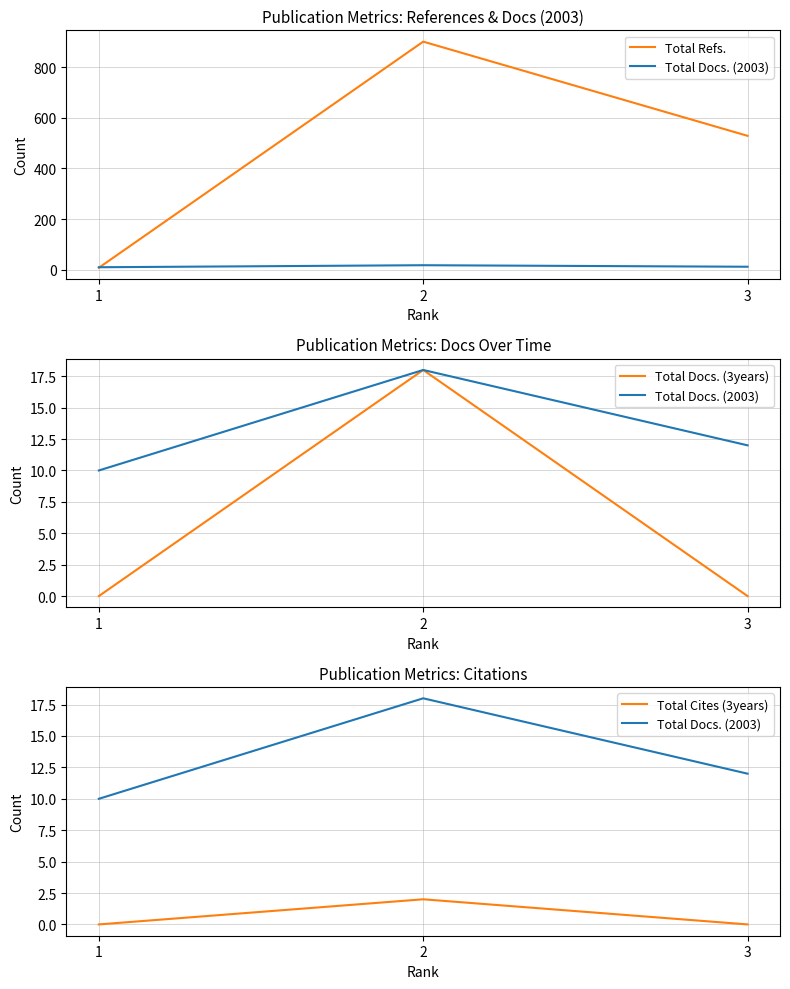

Reading right to left, list all the values displayed in this chart.

Total Refs.: 529	901	8
Total Docs. (2003): 12	18	10
Total Docs. (3years): 0	18	0
Total Cites (3years): 0	2	0